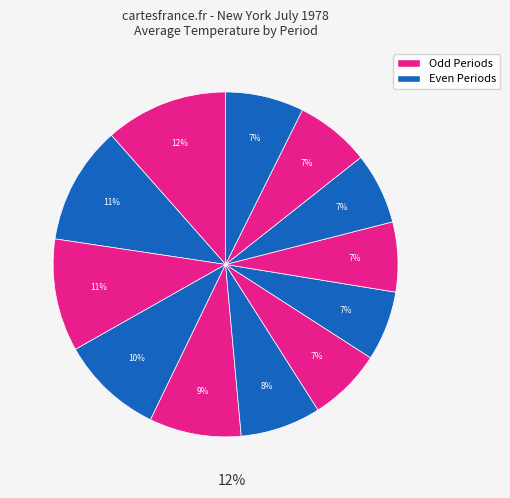

Count the number of slices in the pie.

12